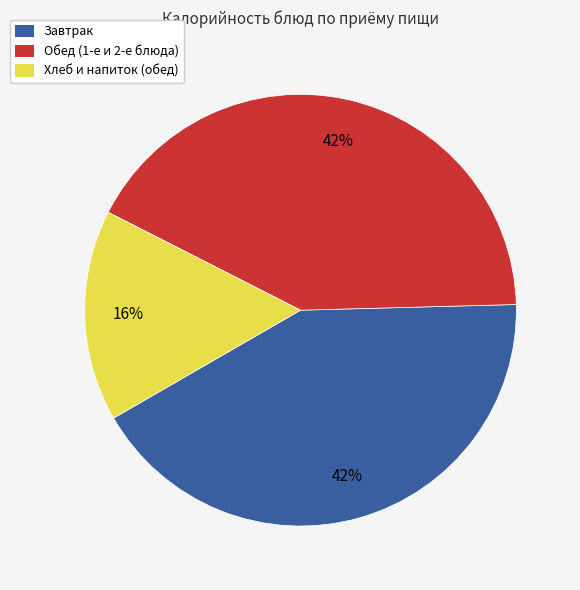

To the nearest percent, what is the difference between the largest and smallest slice percentages?

26%